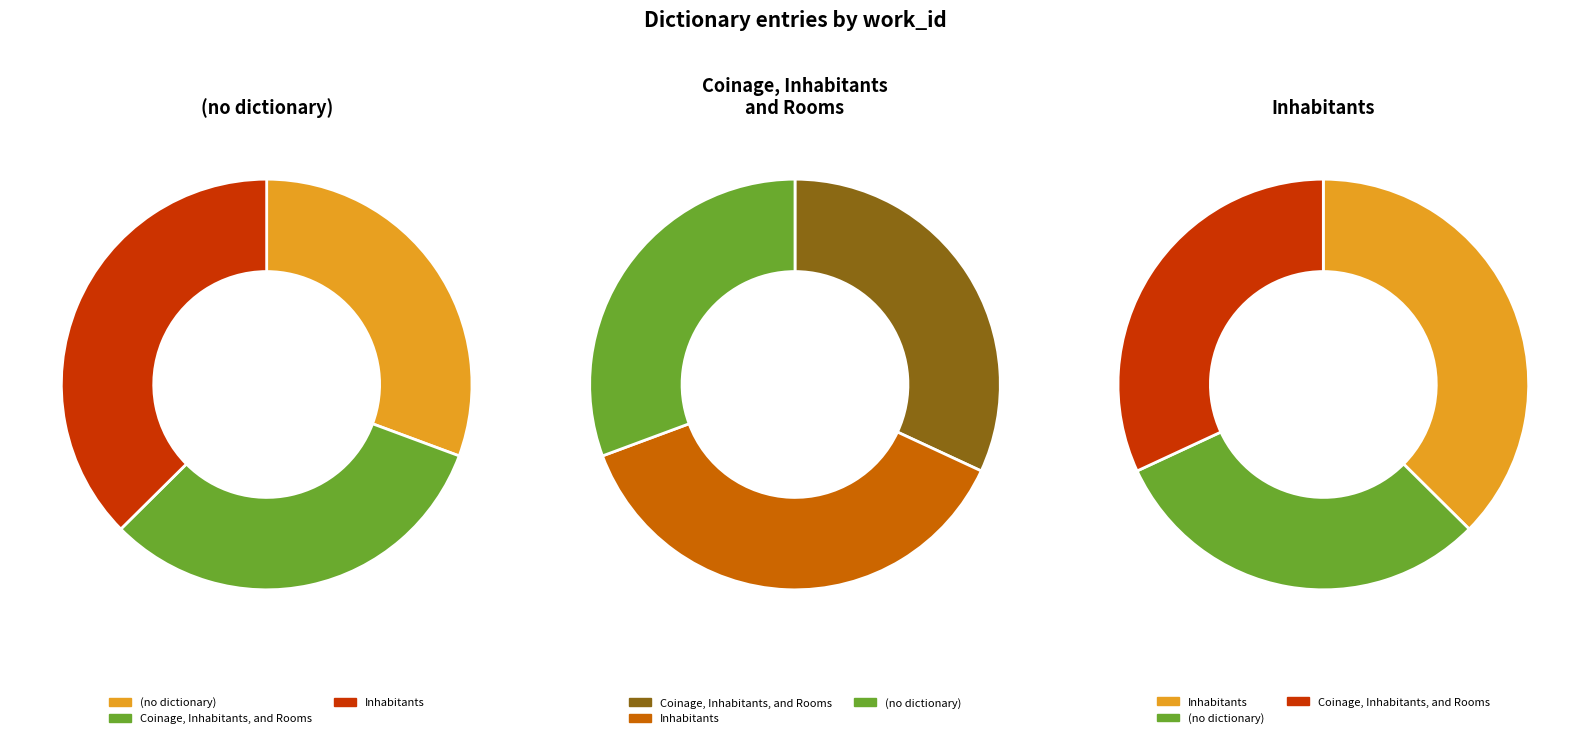

What percentage is the Coinage, Inhabitants, and Rooms slice, to the nearest percent?

32%